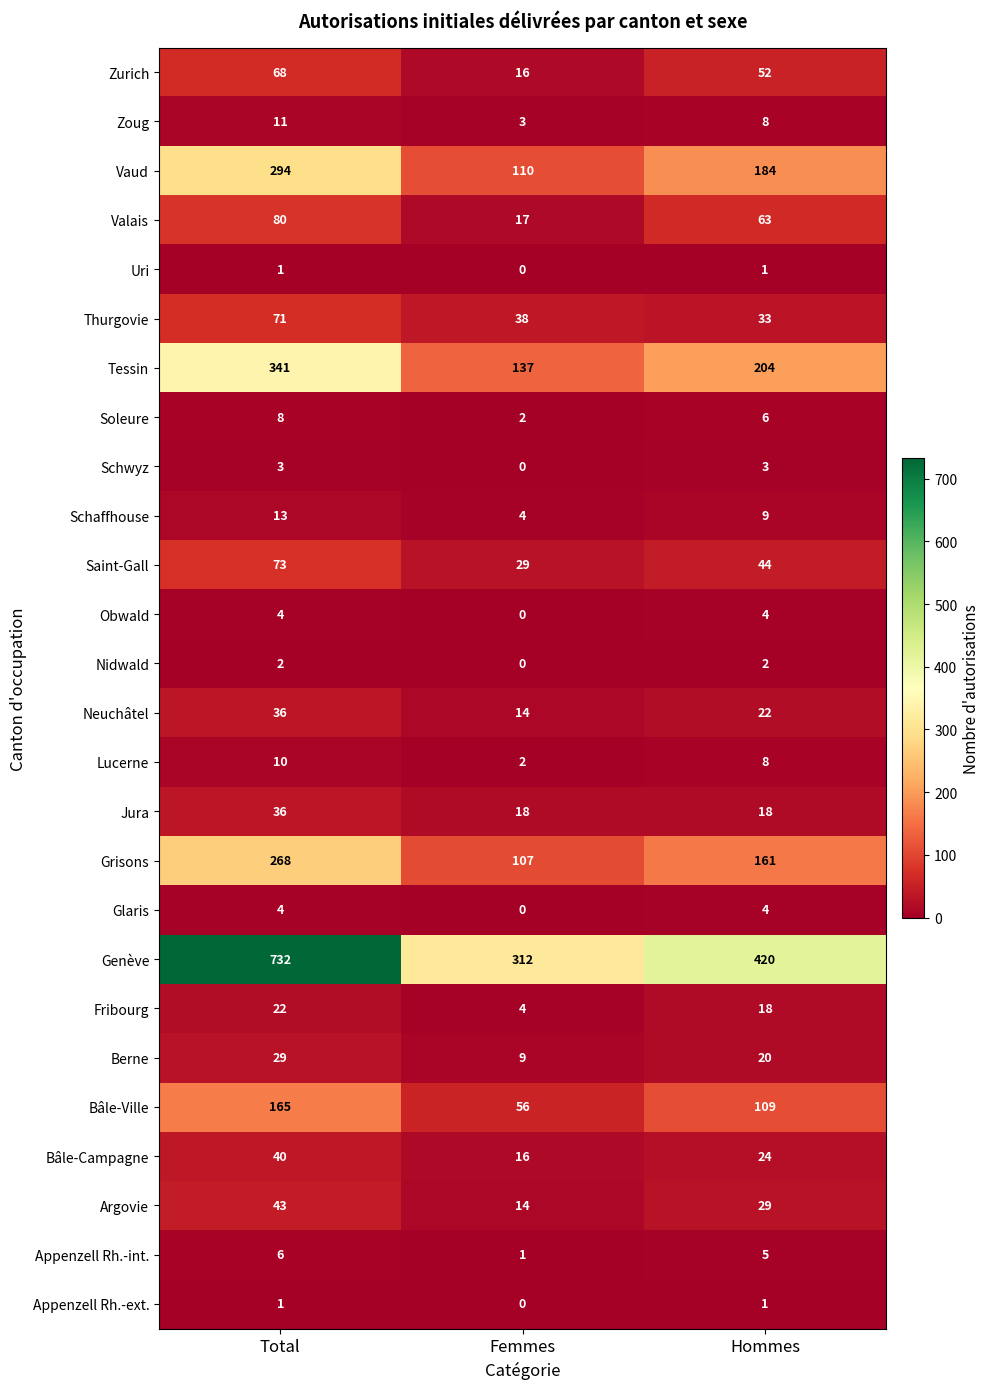

Which series has the widest spread of values?

Genève